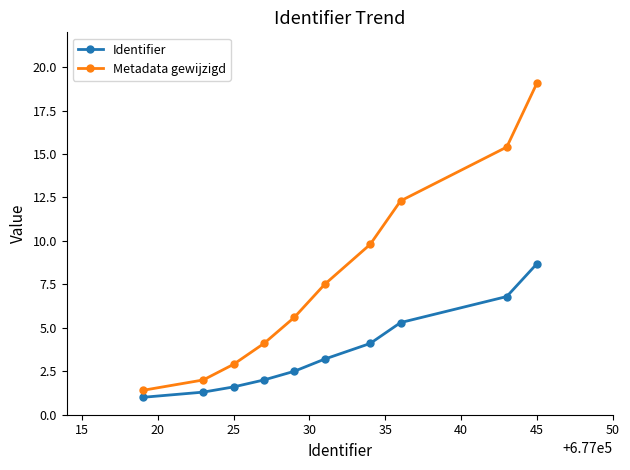

What is the value of the Identifier point at the 4th from the left?

2.0